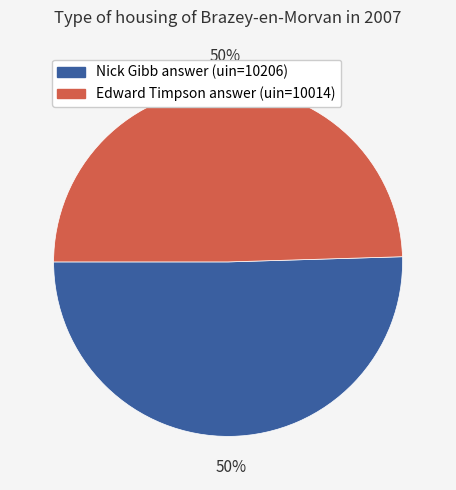

How many segments does this pie chart have?

2